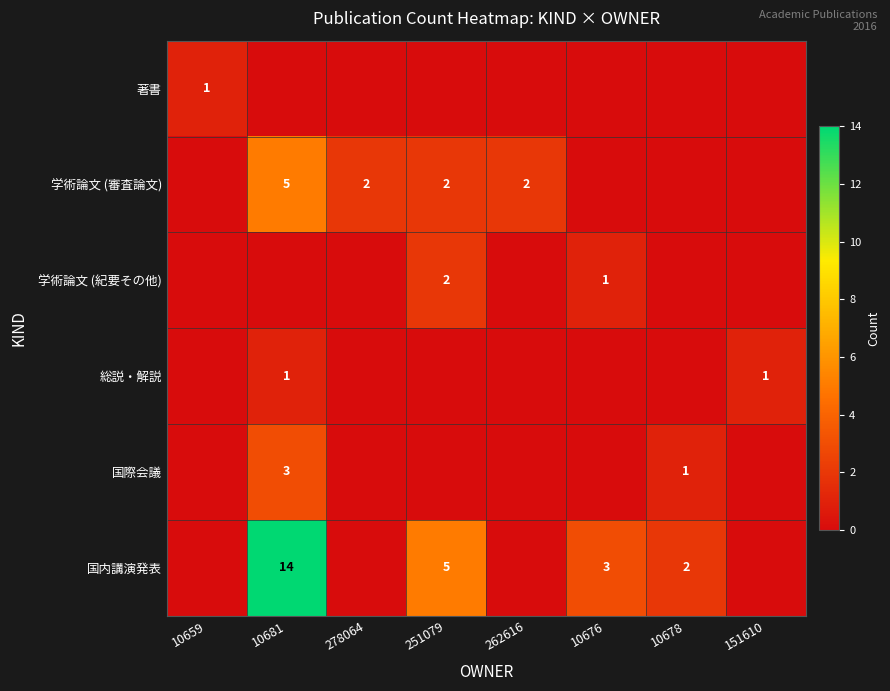

The 学術論文 (審査論文) series shows 5 at 10681. True or false?

True